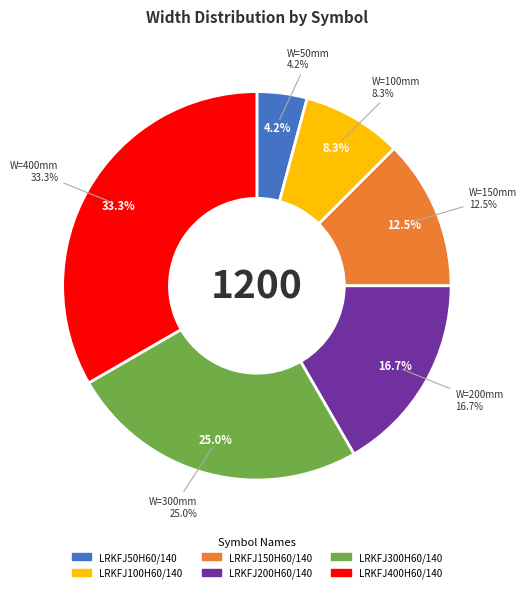

To the nearest percent, what is the average slice percentage?

17%